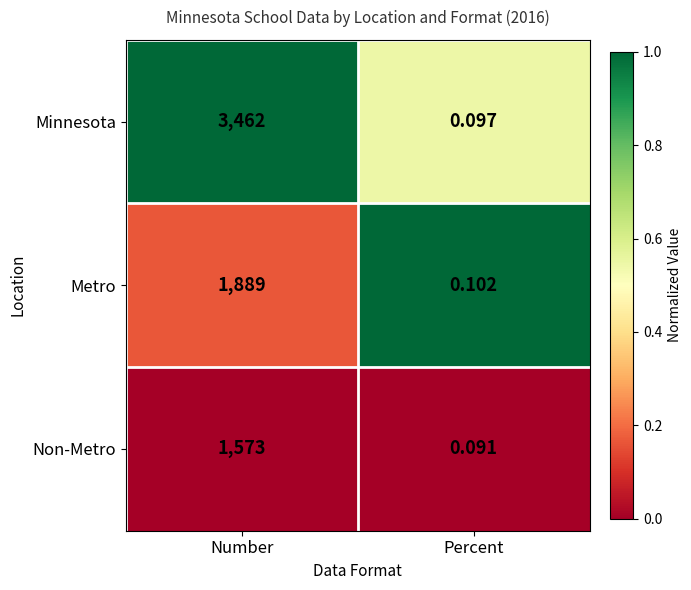

Between Number and Percent, which series saw the biggest shift?

Minnesota